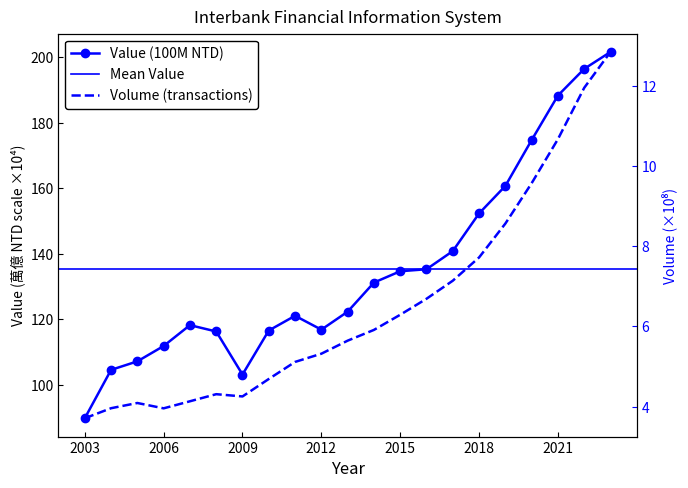

True or false: Volume (transactions) has a value of 1194828748 at 2022.

True